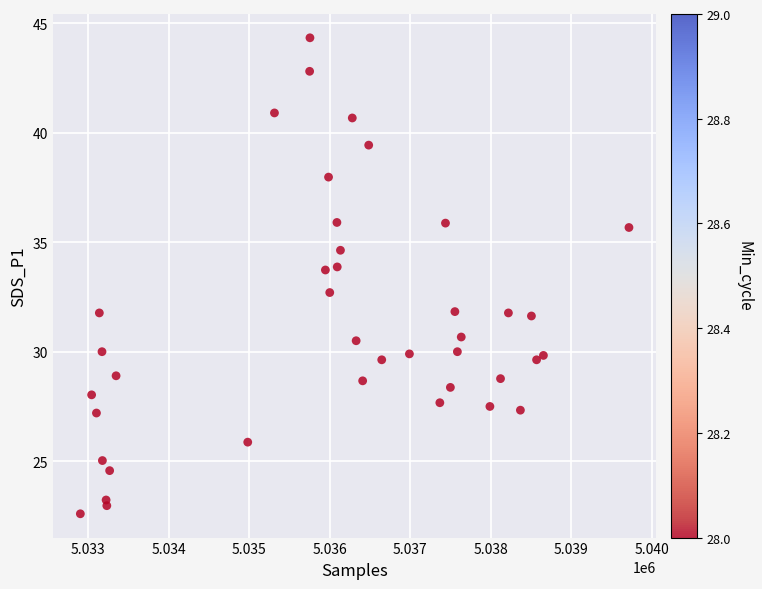

What is the range of X values (max minus min)?

6817.0